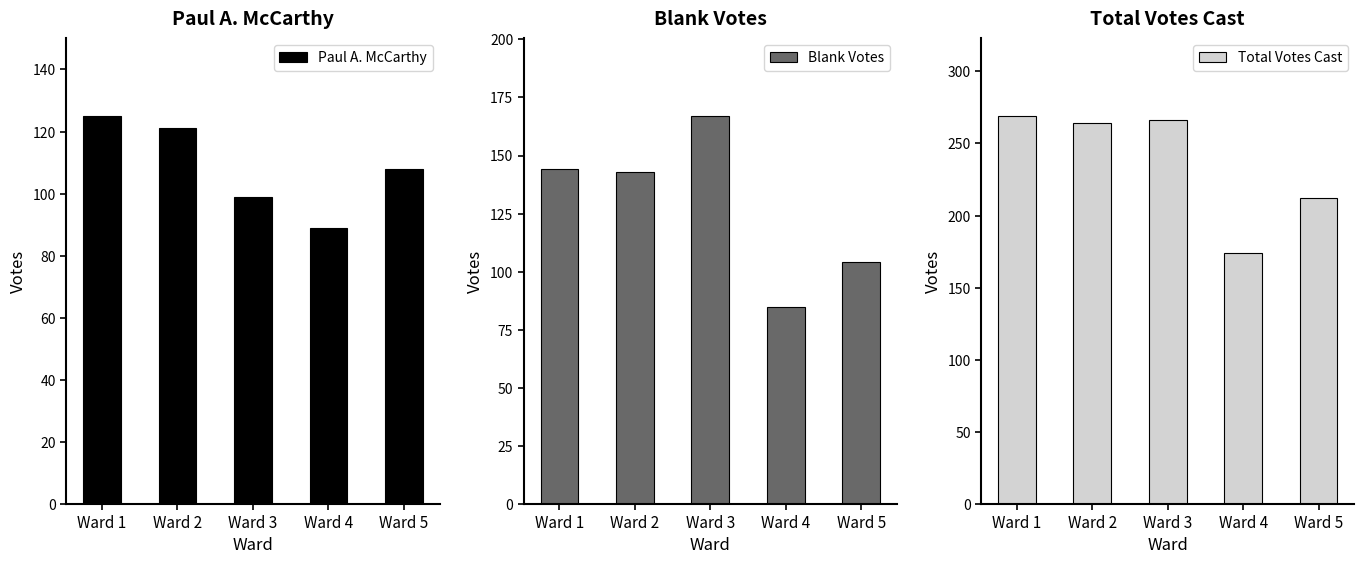

What are all the series names shown in the legend?

Paul A. McCarthy, Blank Votes, Total Votes Cast